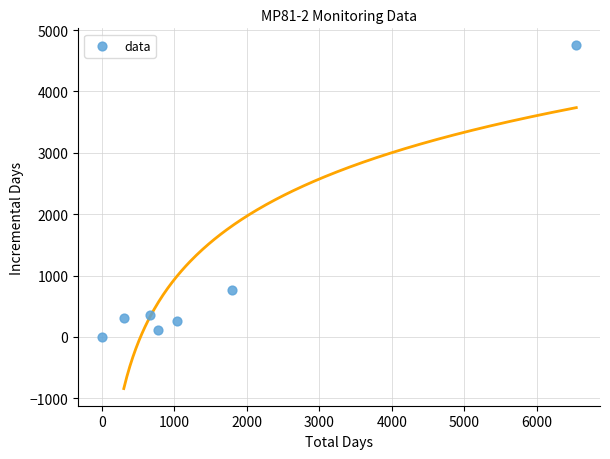

What Y value in the scatter plot is closest to 2375?

761